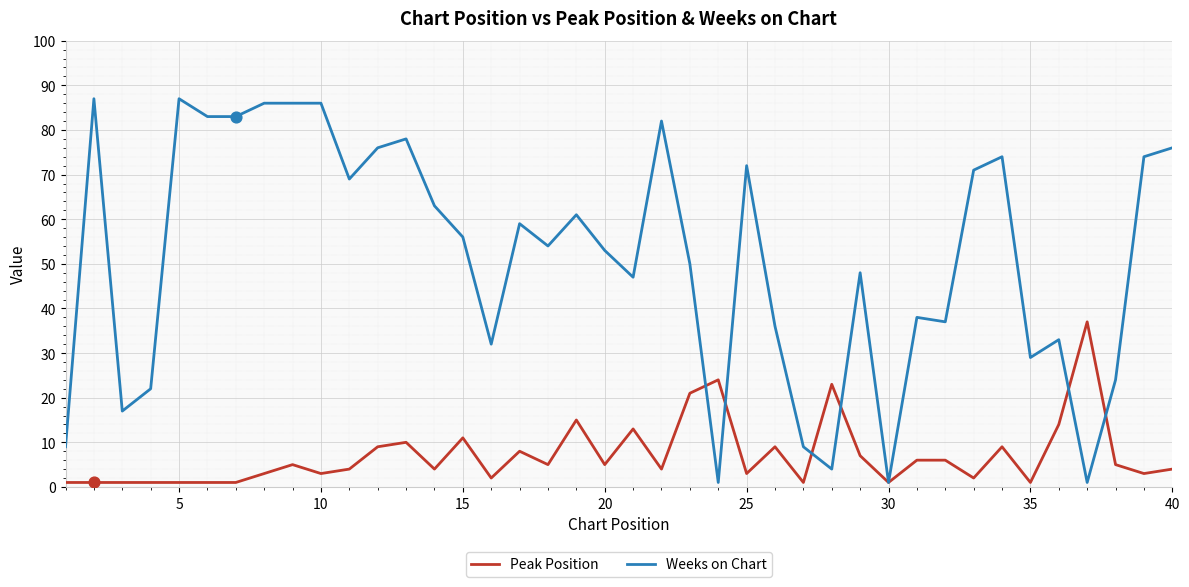

At how many categories does at least one series exceed 75?

11